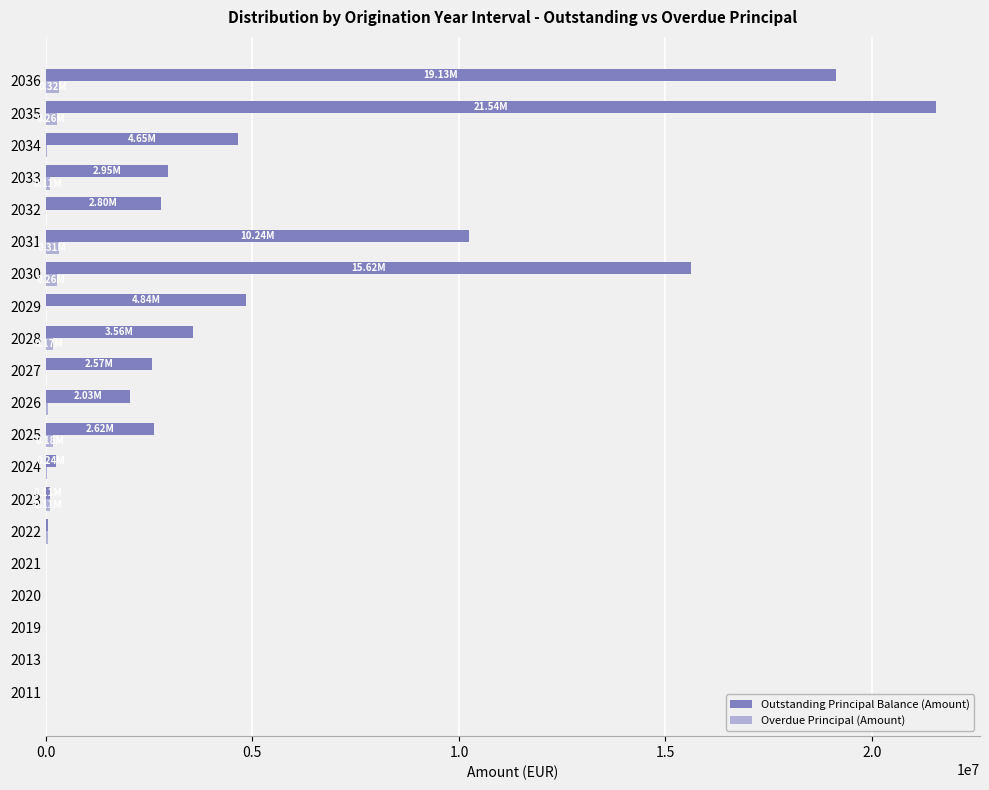

Is the value of Overdue Principal (Amount) at 2028 greater than the value of Outstanding Principal Balance (Amount) at 2033?

No